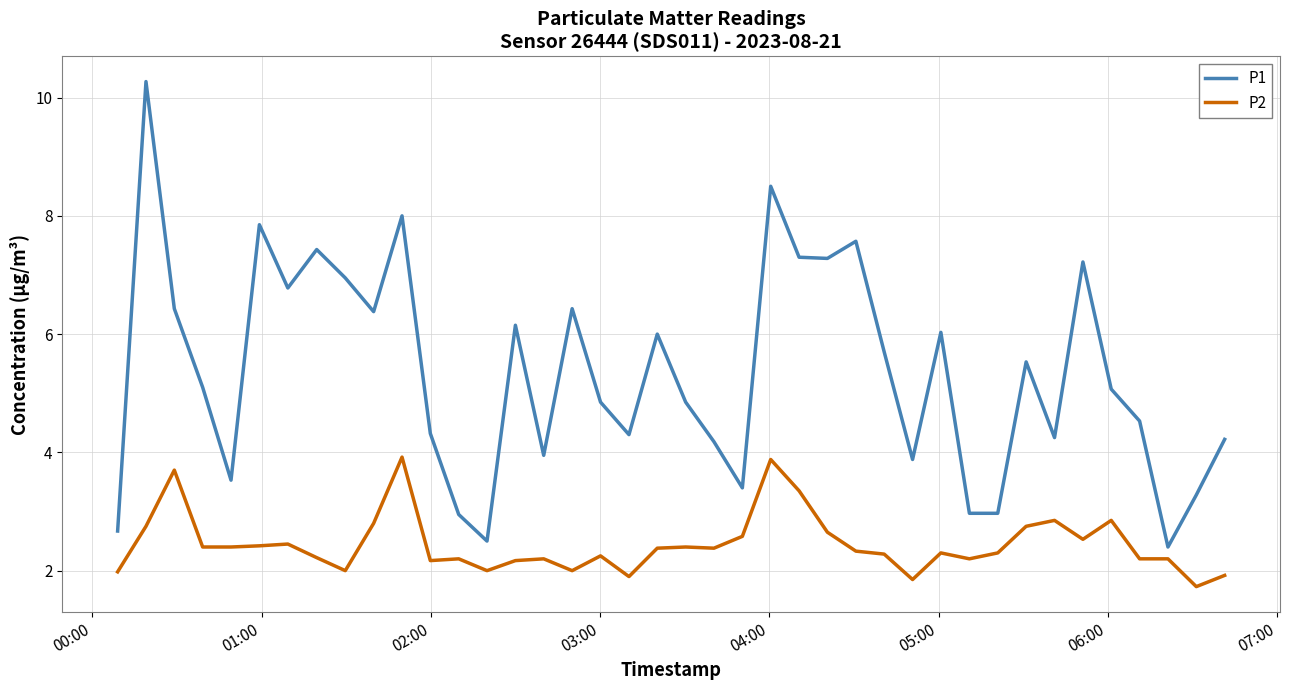

What is the difference between the maximum and minimum values in the P1 series?

7.9